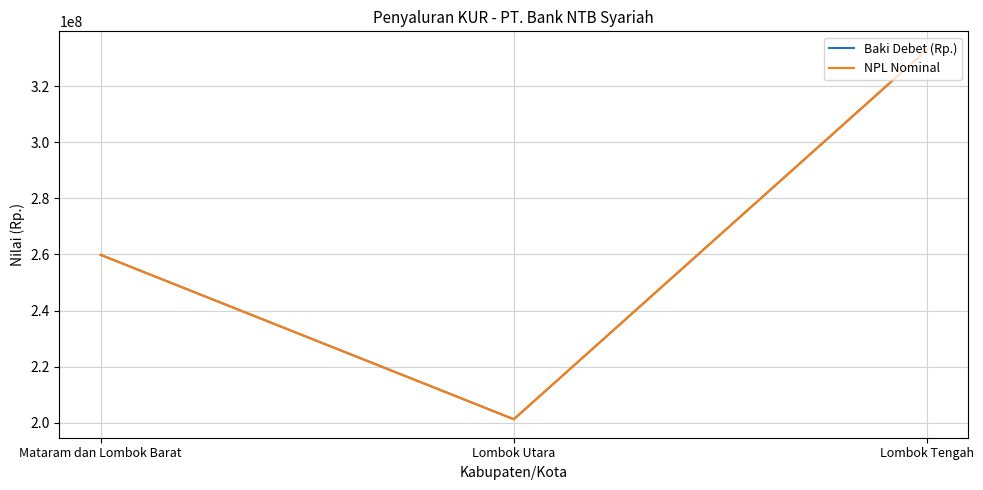

True or false: Baki Debet (Rp.) has a value of 201249460.1 at Lombok Utara.

True